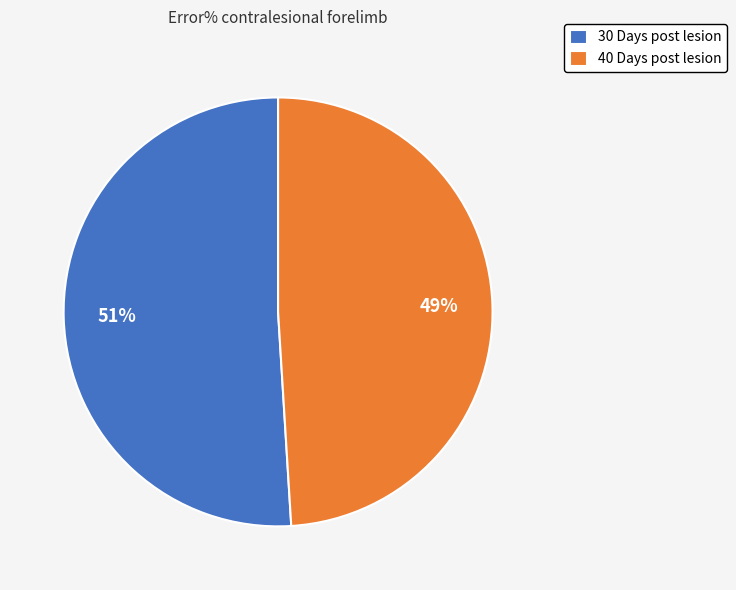

True or false: 30 Days post lesion accounts for 51% of the total.

True